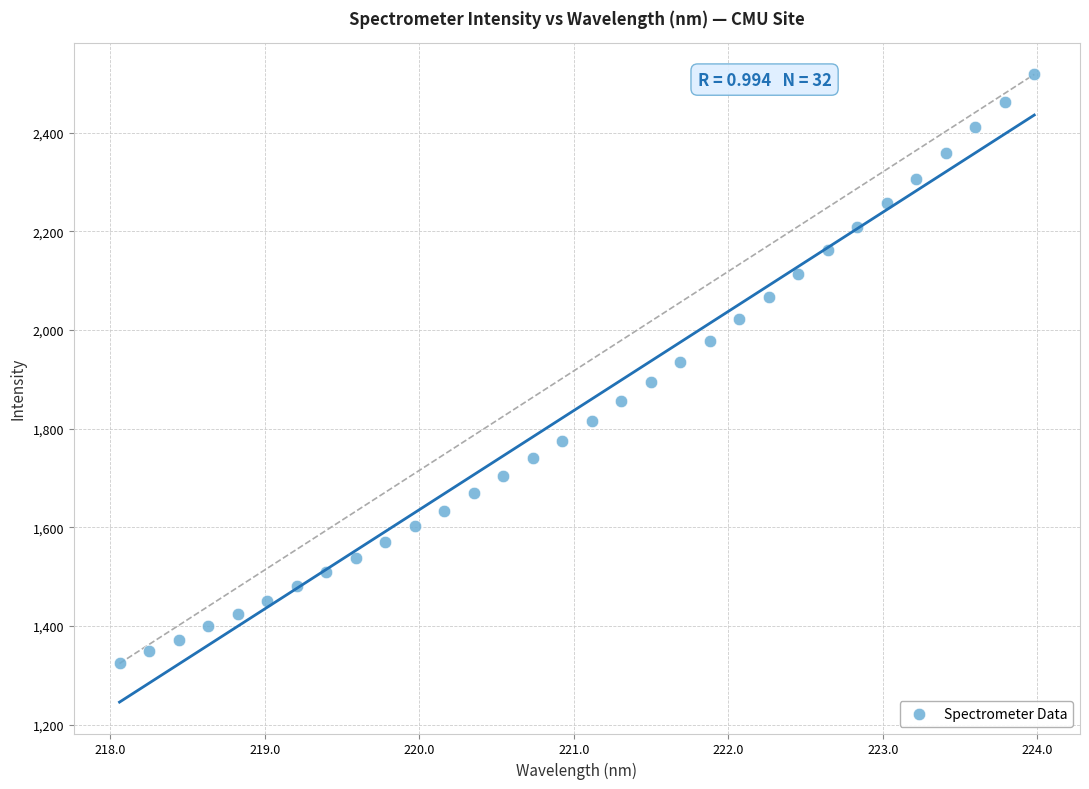

What is the range of X values (max minus min)?

5.9